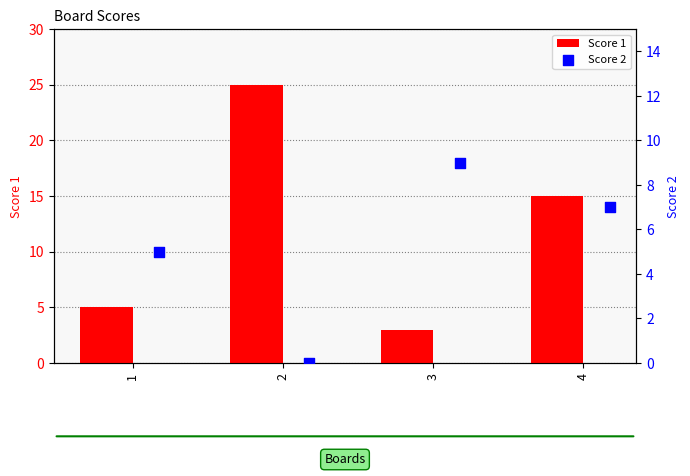

What are all the series names shown in the legend?

Score 1, Score 2